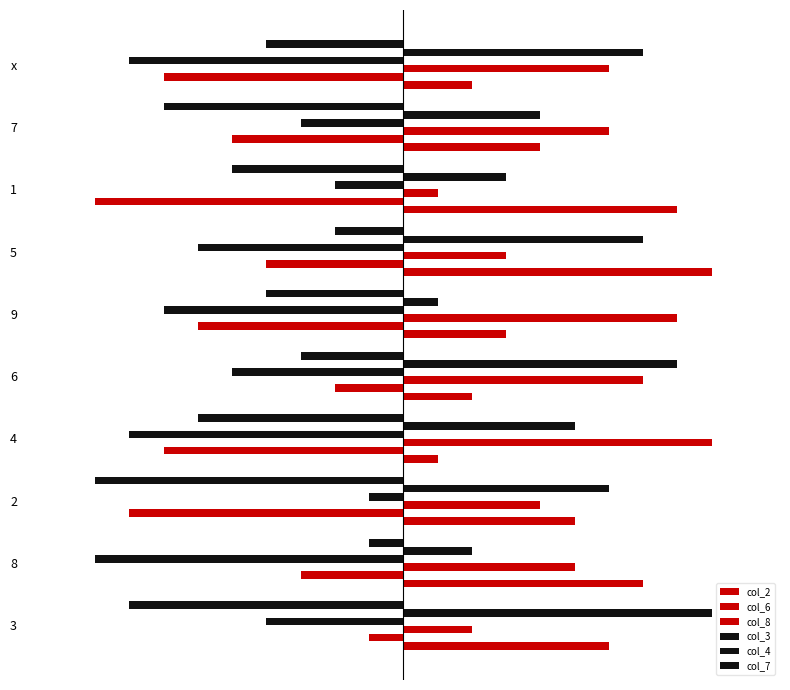

What is the difference between the maximum and minimum values in the col_2 series?

8